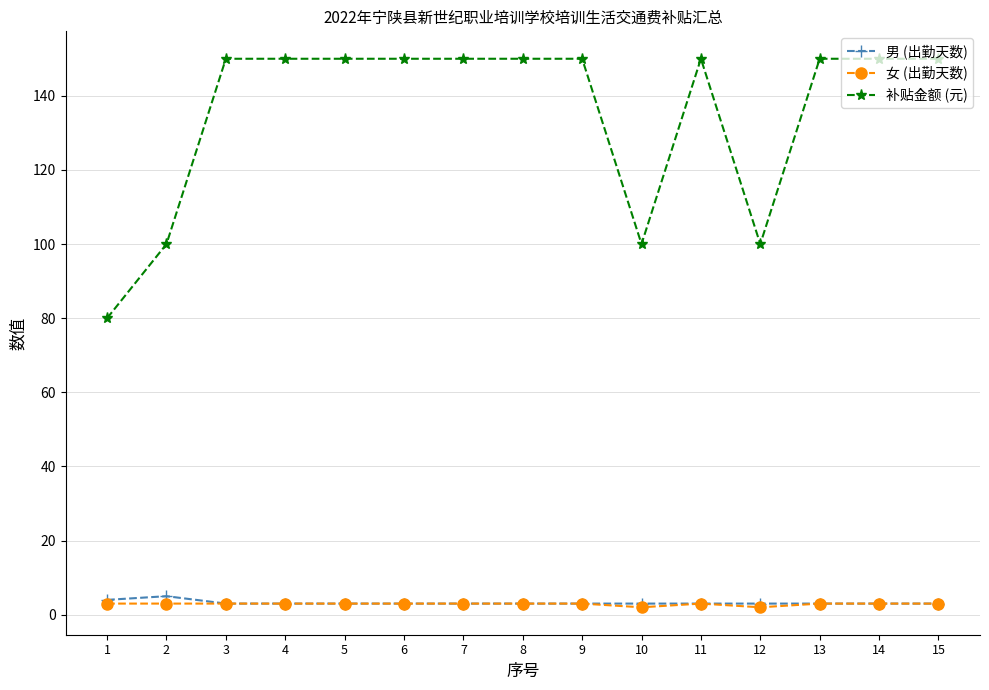

Which series has the widest spread of values?

补贴金额 (元)